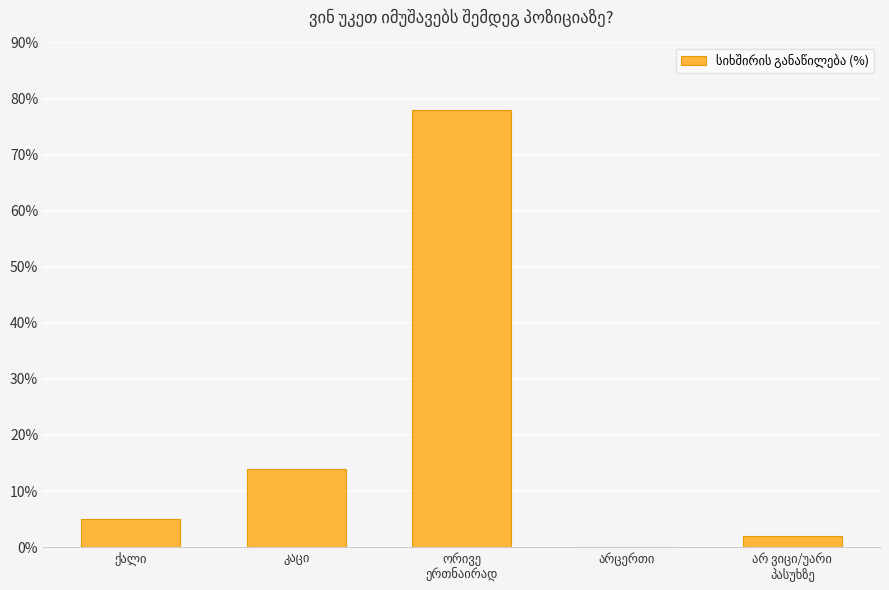

What is the greatest value displayed?

78